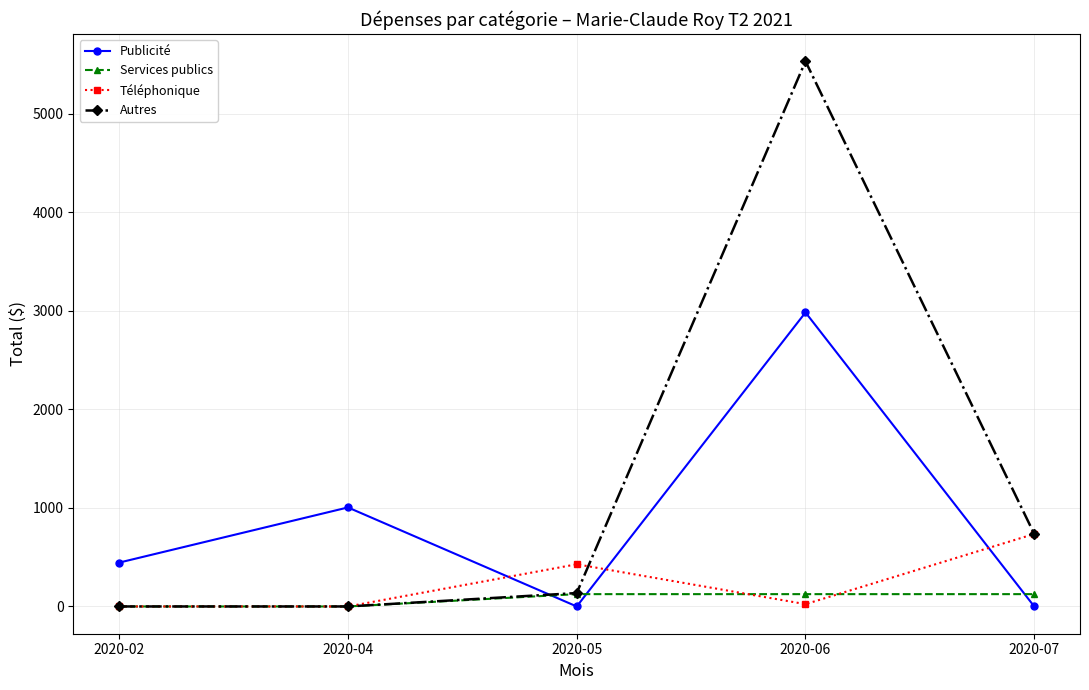

How many lines are shown in the chart?

4